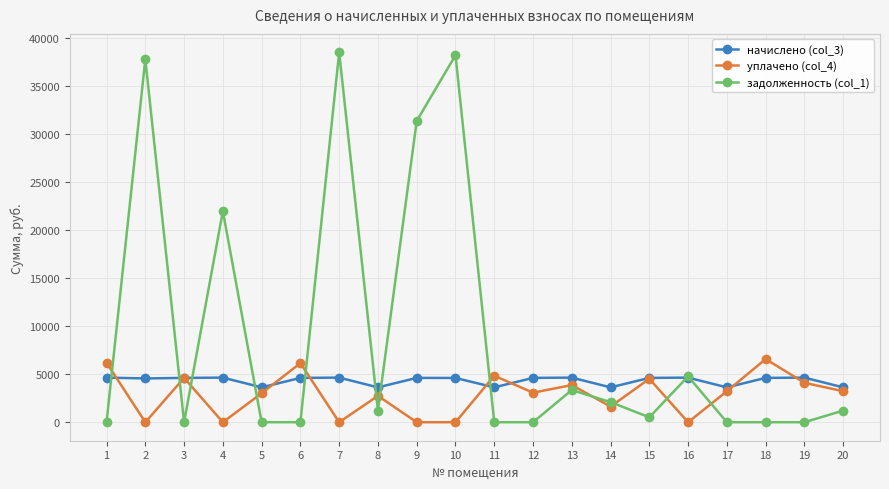

True or false: задолженность (col_1) and уплачено (col_4) cross at least once.

True